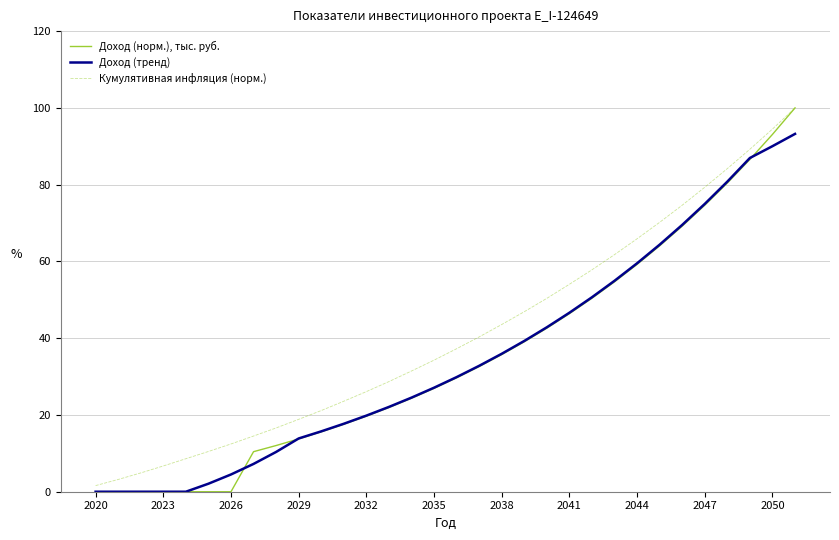

What is the total value across all series at 2035?

88.3